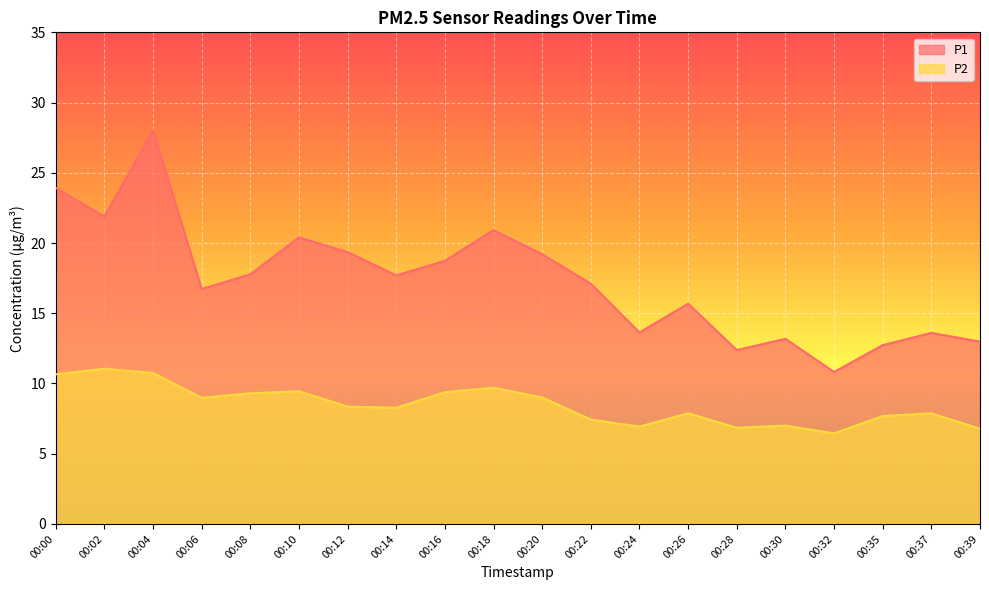

What is the difference between the highest and lowest values at 00:12?

11.0